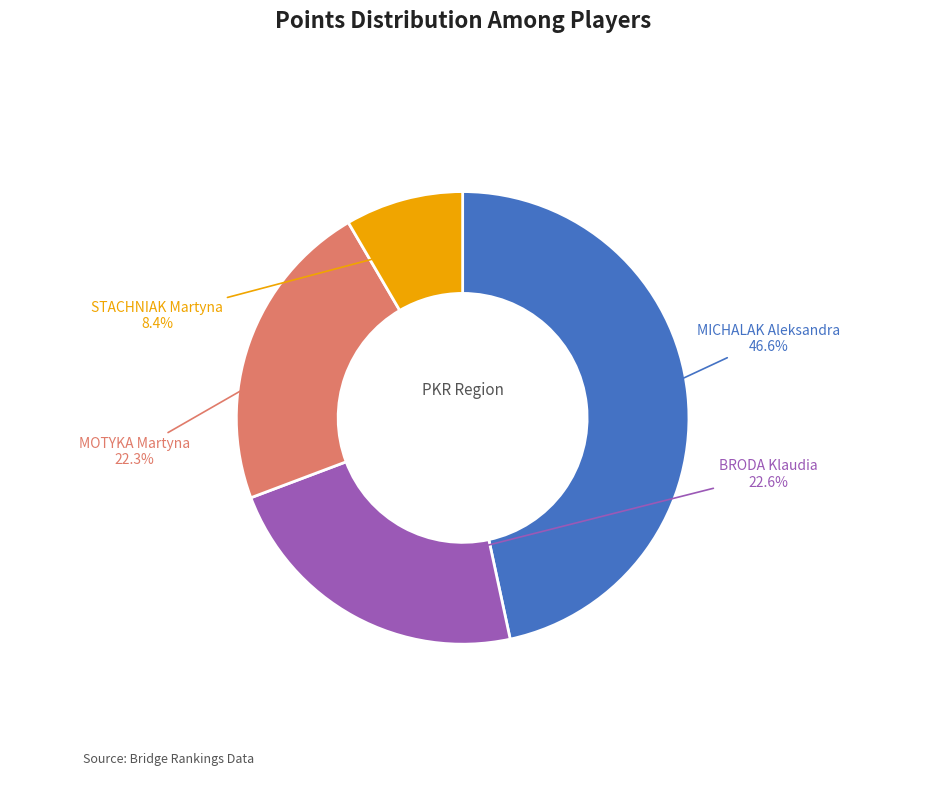

Does any single category account for the majority?

No